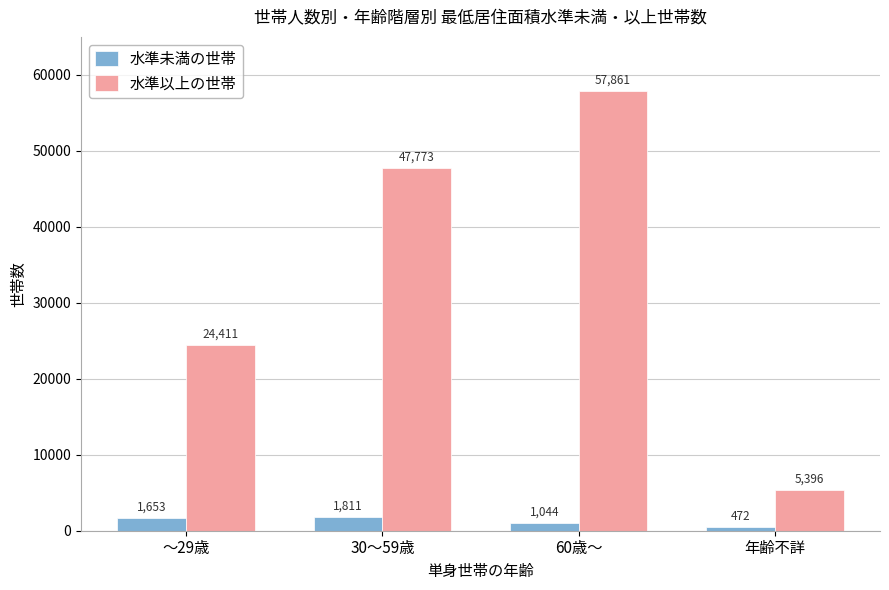

Are the bars grouped side by side (vs. stacked)?

Yes